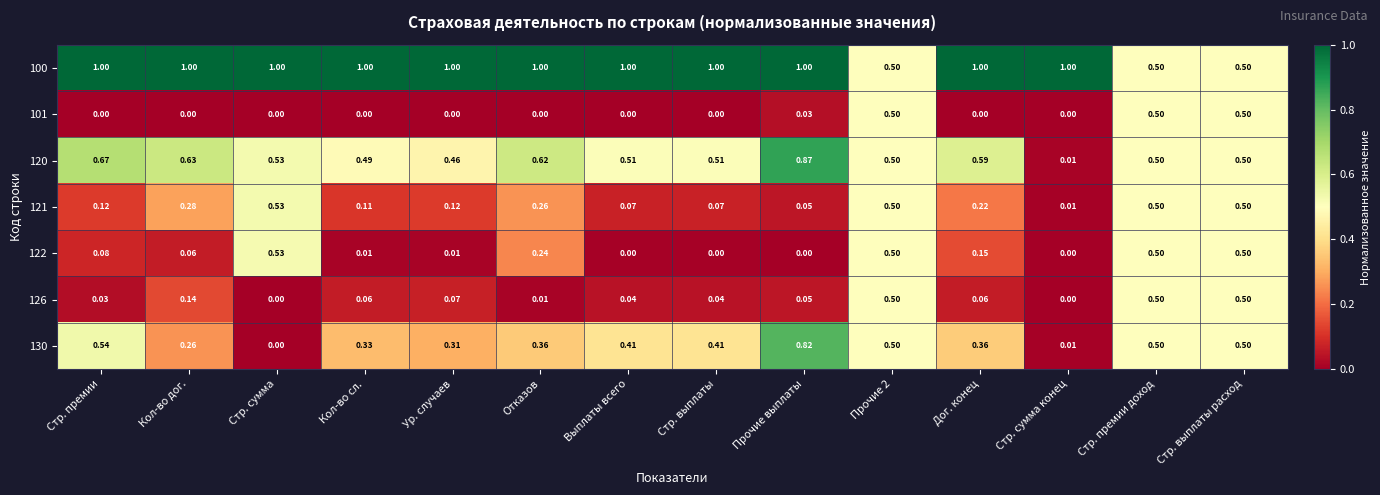

How many distinct data groups are displayed?

7